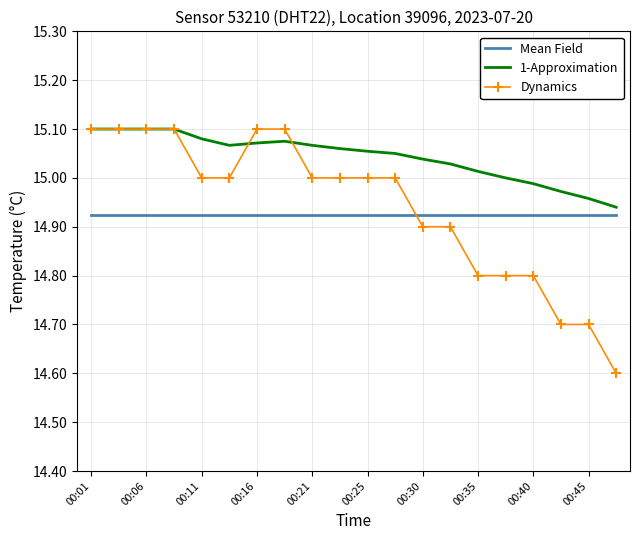

Which series has the largest total across all categories?

1-Approximation